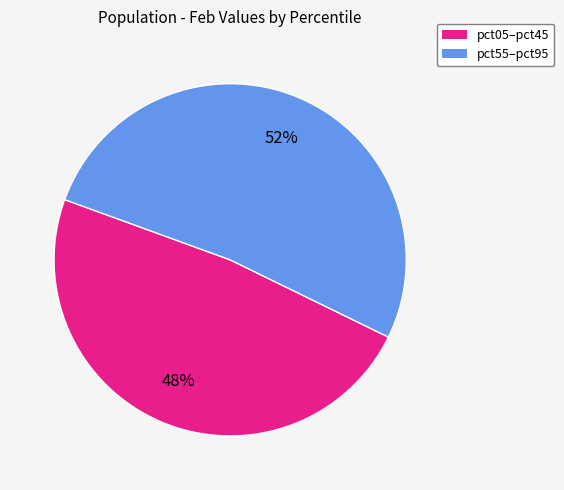

To the nearest percent, what is the average slice percentage?

50%